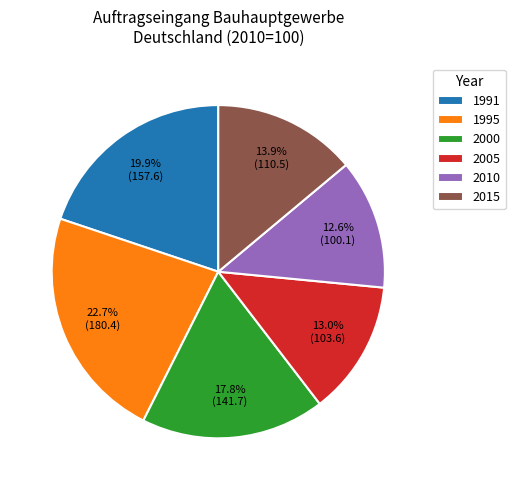

Approximately how many times larger is the value at 1995 compared to 2005?

1.7